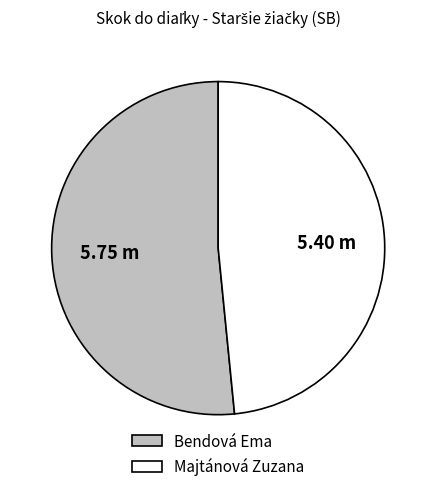

Rank the categories by value from lowest to highest.

Majtánová Zuzana, Bendová Ema